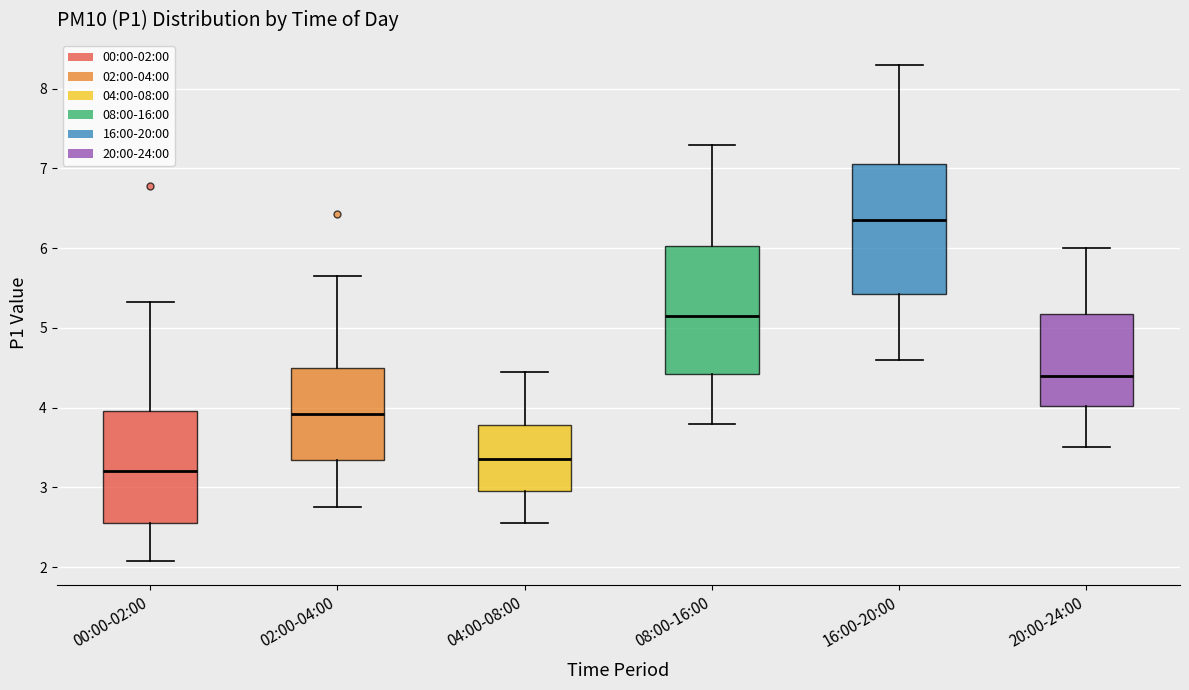

Reading left to right, read every box against the y-axis: the position of its median line, the range the box covers, and the ends of its whiskers. The values are not printed on the chart, so give them approximately, as read against the axis.

00:00-02:00: median 3.2, box 2.6 to 4.0, whiskers 2.1 to 5.3
02:00-04:00: median 3.9, box 3.3 to 4.5, whiskers 2.8 to 5.7
04:00-08:00: median 3.4, box 3.0 to 3.8, whiskers 2.6 to 4.5
08:00-16:00: median 5.2, box 4.4 to 6.0, whiskers 3.8 to 7.3
16:00-20:00: median 6.4, box 5.4 to 7.1, whiskers 4.6 to 8.3
20:00-24:00: median 4.4, box 4.0 to 5.2, whiskers 3.5 to 6.0